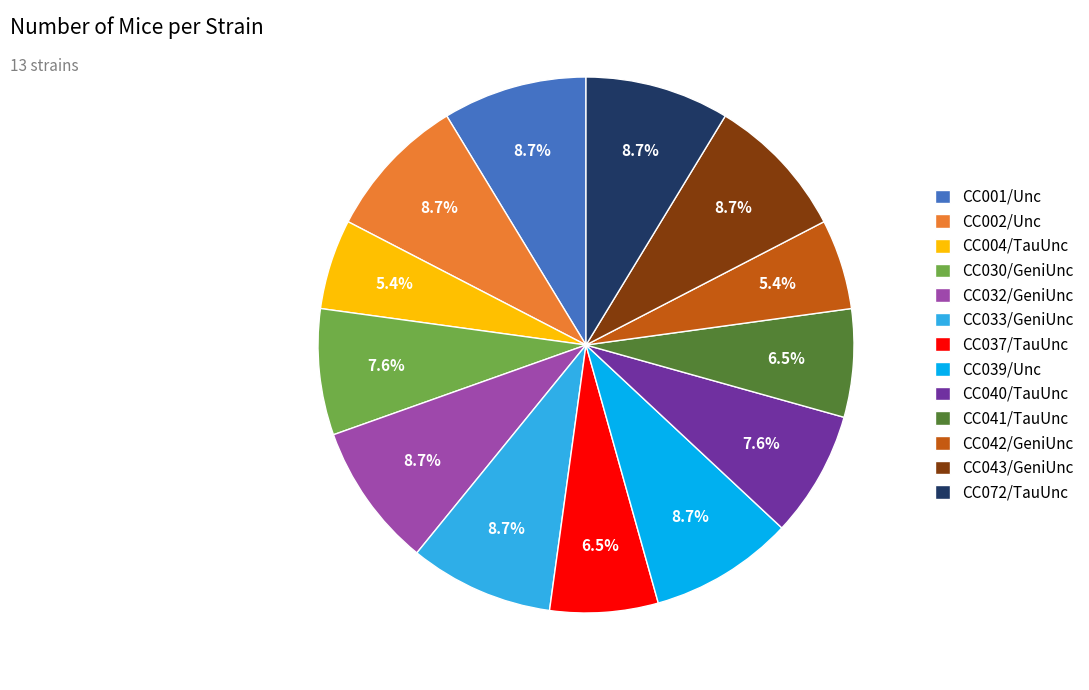

Approximately how many times larger is the value at CC001/Unc compared to CC004/TauUnc?

1.6